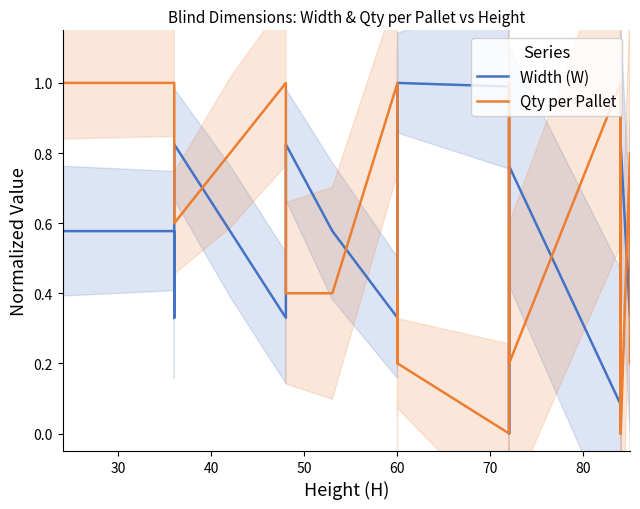

True or false: Width (W) and Qty per Pallet cross at least once.

True